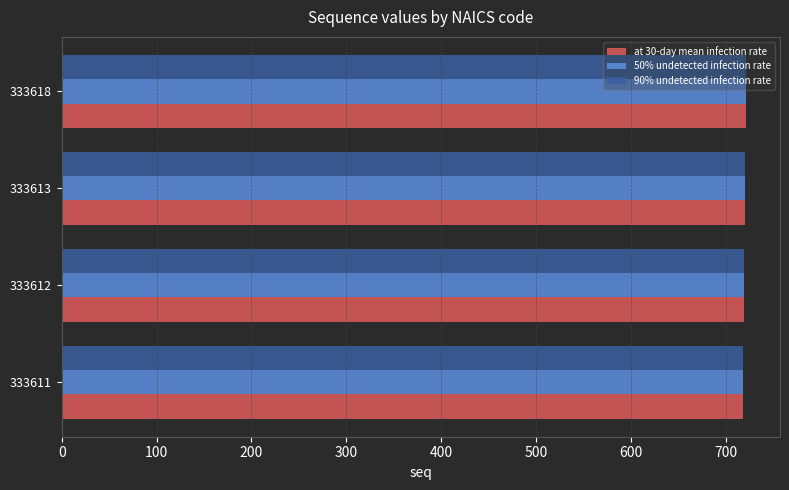

What is the sum of the 90% undetected infection rate values at 333613 and 333611?

1438